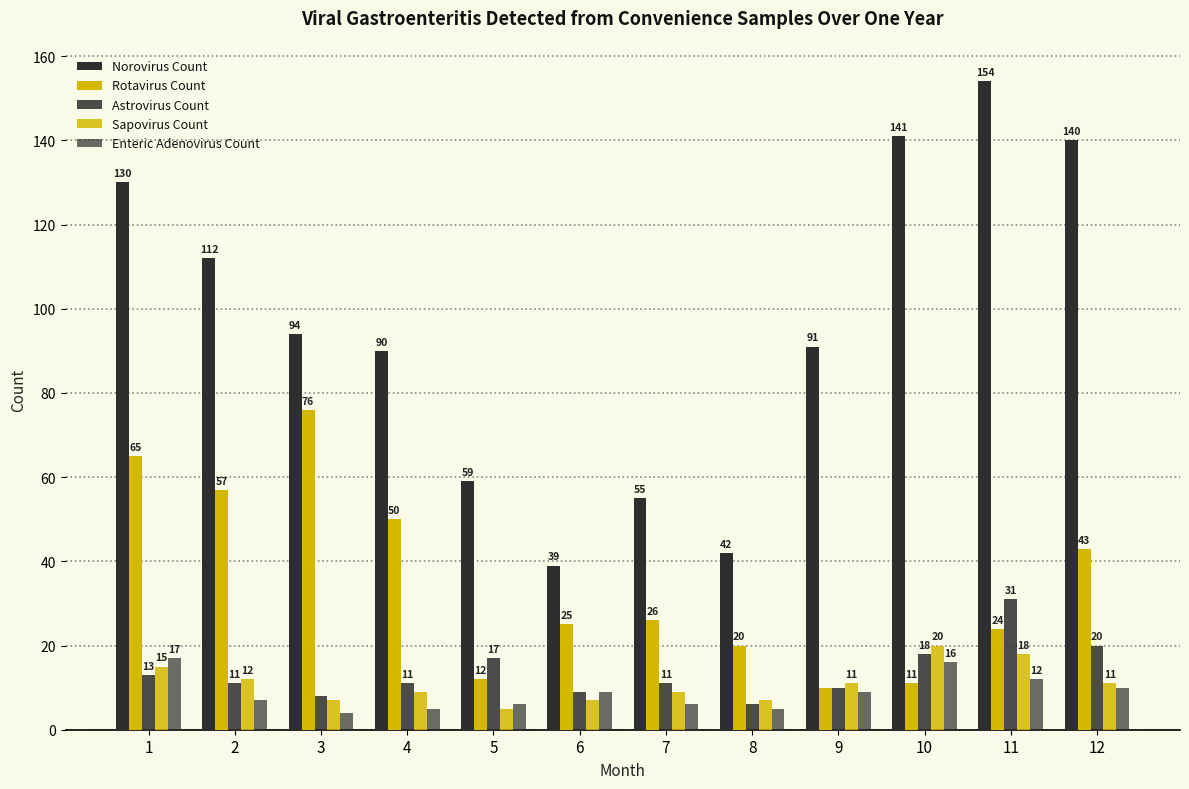

Which series has the largest total across all categories?

Norovirus Count